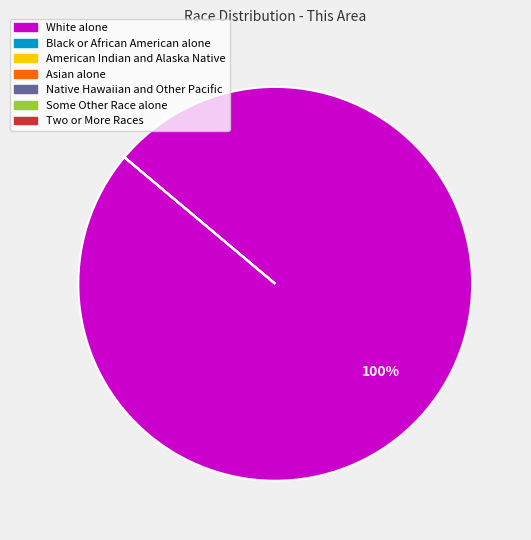

To the nearest percent, what is the average slice percentage?

33%